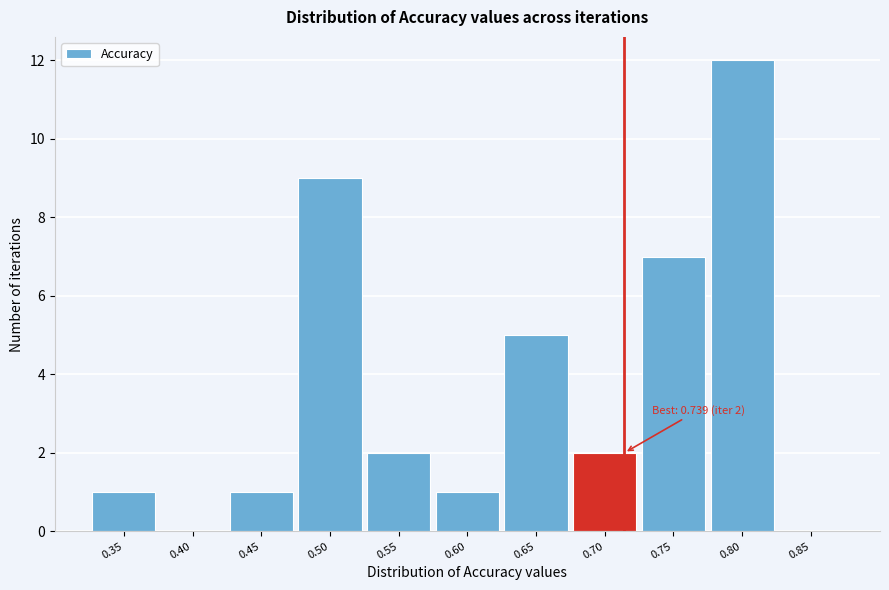

Reading left to right, list all the values displayed in this chart.

0.35=1	0.40=0	0.45=1	0.50=9	0.55=2	0.60=1	0.65=5	0.70=2	0.75=7	0.80=12	0.85=0